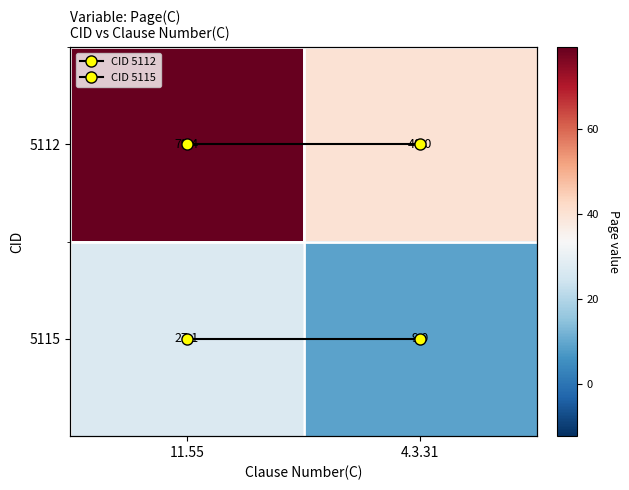

At which category is the sum across all series the highest?

11.55